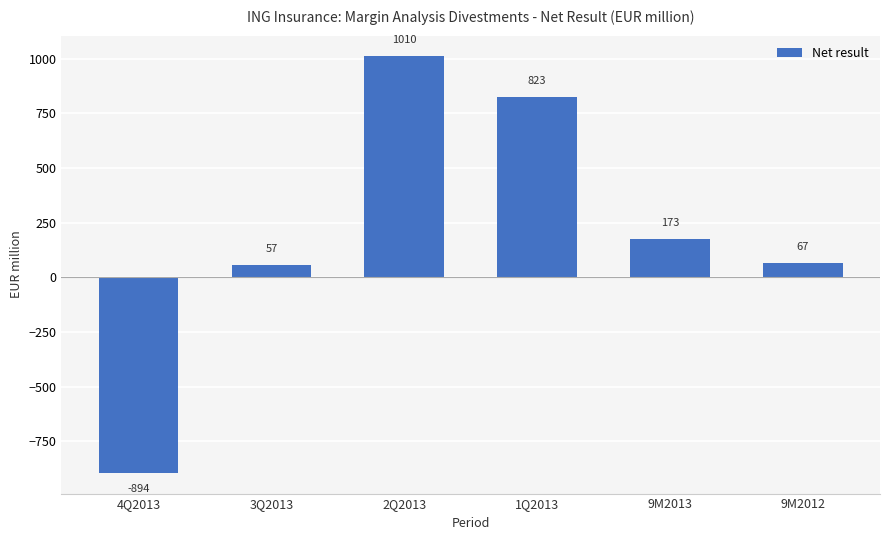

List the labels in order of value, largest first.

2Q2013, 1Q2013, 9M2013, 9M2012, 3Q2013, 4Q2013